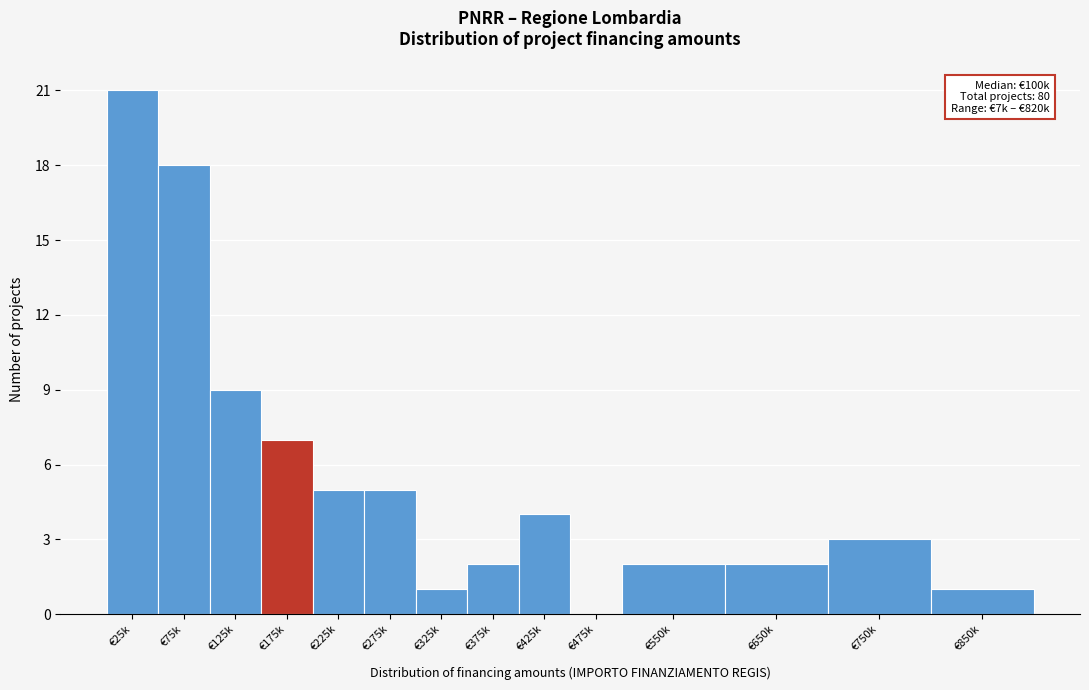

Reading right to left, extract all data points from this chart.

€850k=1	€750k=3	€650k=2	€550k=2	€475k=0	€425k=4	€375k=2	€325k=1	€275k=5	€225k=5	€175k=7	€125k=9	€75k=18	€25k=21